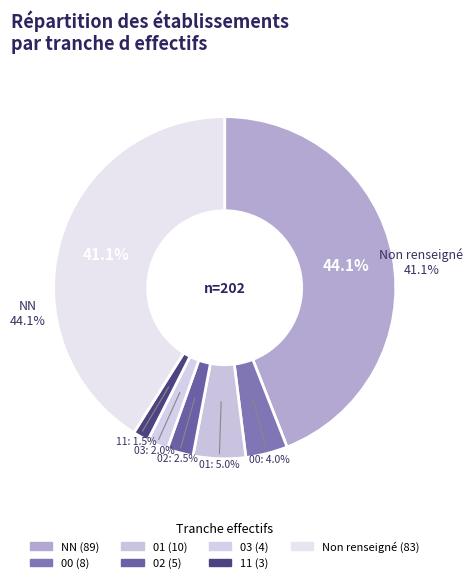

Combined, what portion of the pie is  and 00?

45.0%